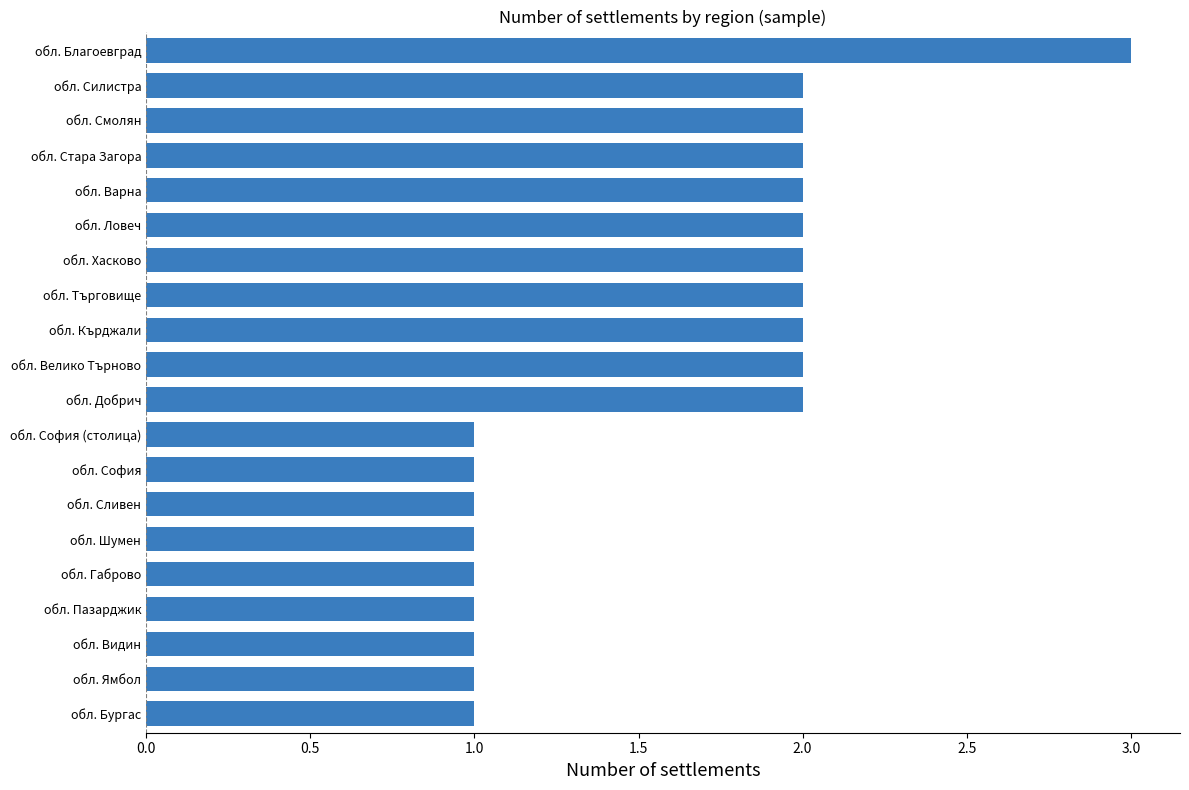

Are the bars horizontal?

Yes